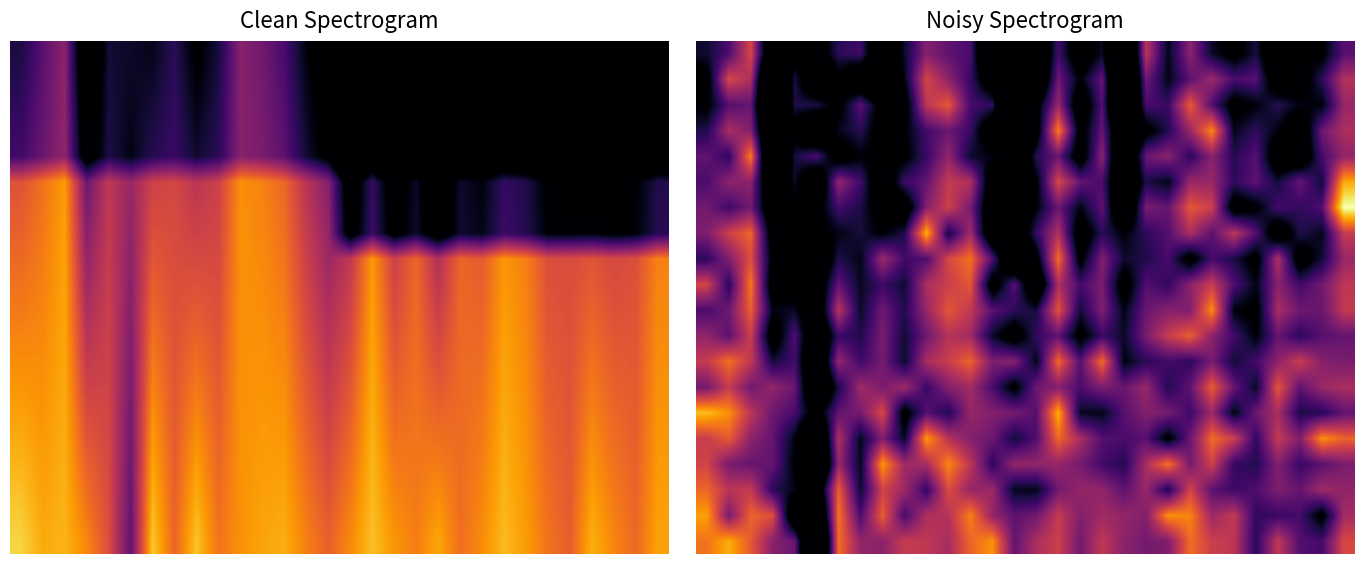

At how many categories does at least one series exceed -125?

5